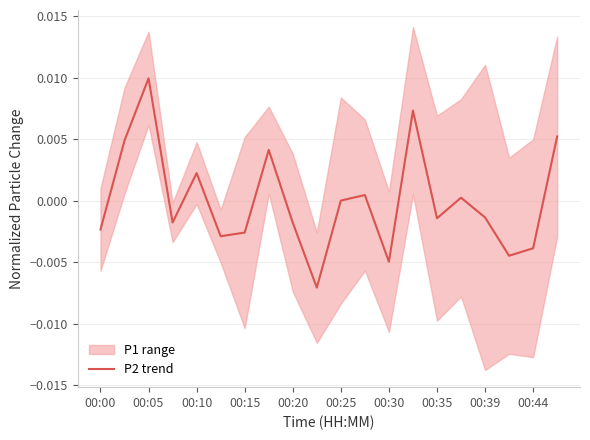

At which label does the data first exceed 0?

00:05